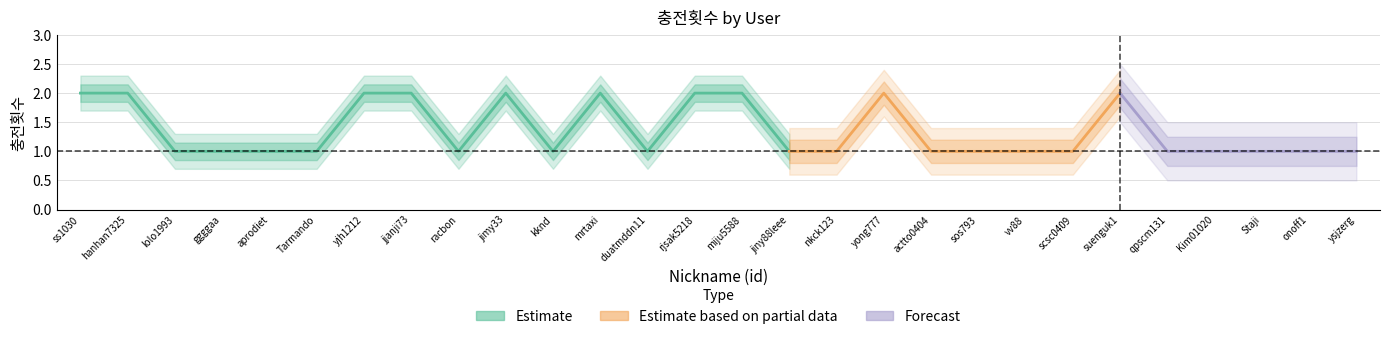

At which category does the data reach its first local peak?

jimy33